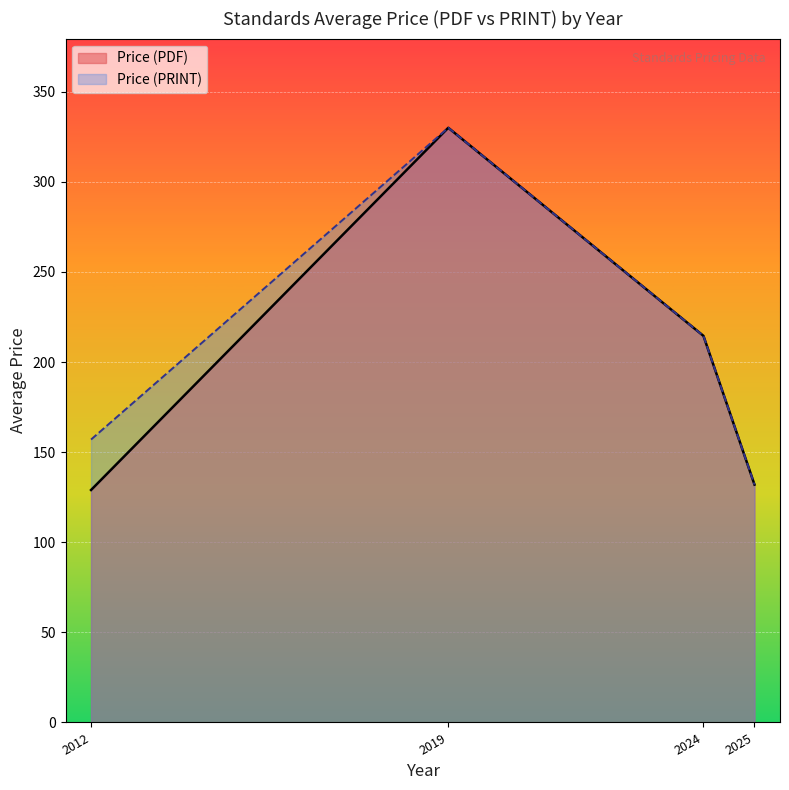

What is the average value of the Price (PRINT) series?

208.4